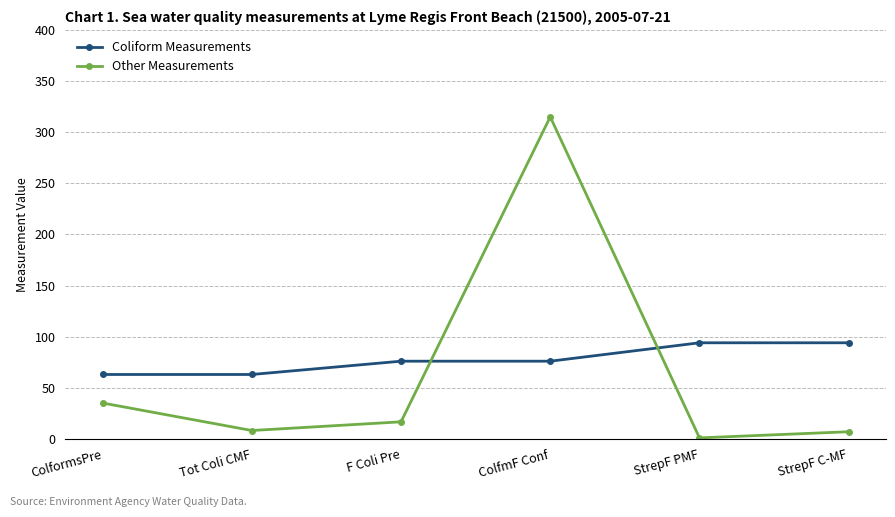

At how many categories does at least one series exceed 204?

1